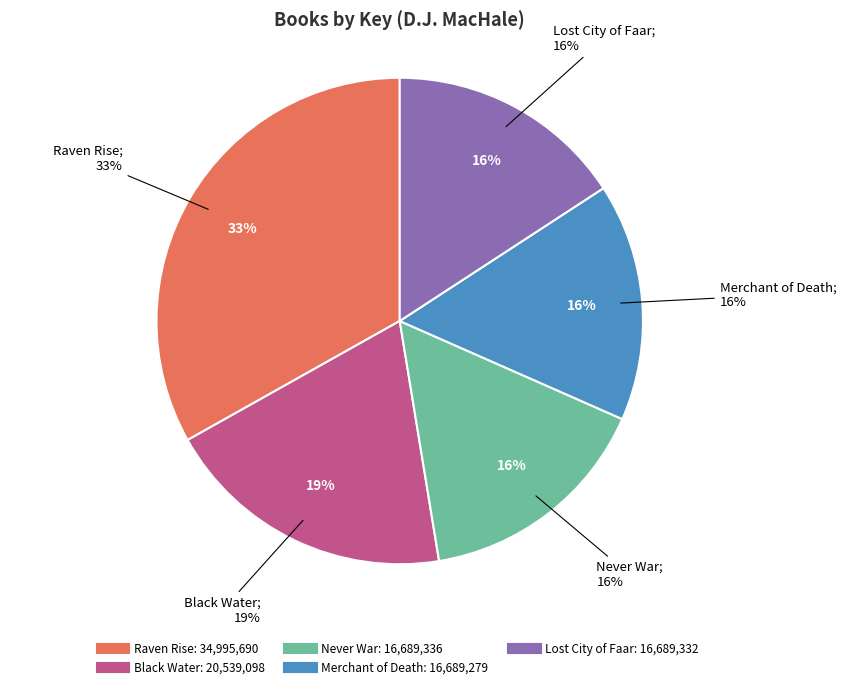

What portion of the pie excludes Merchant of Death?

84.2%